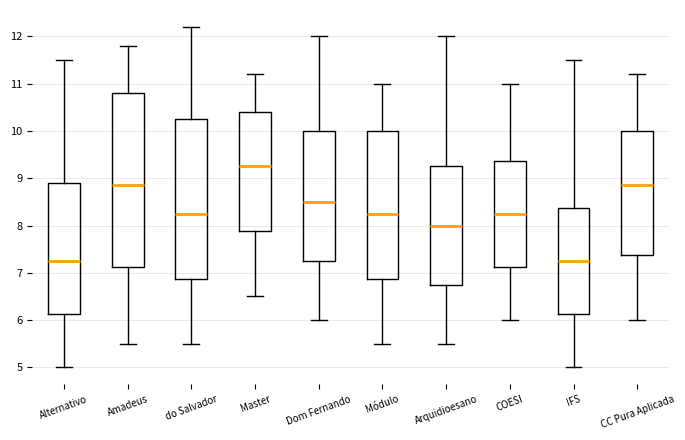

Reading left to right, transcribe this box plot: for each box, give where its median line is, the range the box spans, and where its two whiskers end, as read against the y-axis. The values are not printed on the chart, so give them approximately, as read against the axis.

Alternativo: median 7.3, box 6.1 to 8.9, whiskers 5.0 to 11.5
Amadeus: median 8.9, box 7.1 to 10.8, whiskers 5.5 to 11.8
do Salvador: median 8.3, box 6.9 to 10.3, whiskers 5.5 to 12.2
Master: median 9.3, box 7.9 to 10.4, whiskers 6.5 to 11.2
Dom Fernando: median 8.5, box 7.3 to 10.0, whiskers 6.0 to 12.0
Módulo: median 8.3, box 6.9 to 10.0, whiskers 5.5 to 11.0
Arquidioesano: median 8.0, box 6.8 to 9.3, whiskers 5.5 to 12.0
COESI: median 8.3, box 7.1 to 9.4, whiskers 6.0 to 11.0
IFS: median 7.3, box 6.1 to 8.4, whiskers 5.0 to 11.5
CC Pura Aplicada: median 8.9, box 7.4 to 10.0, whiskers 6.0 to 11.2